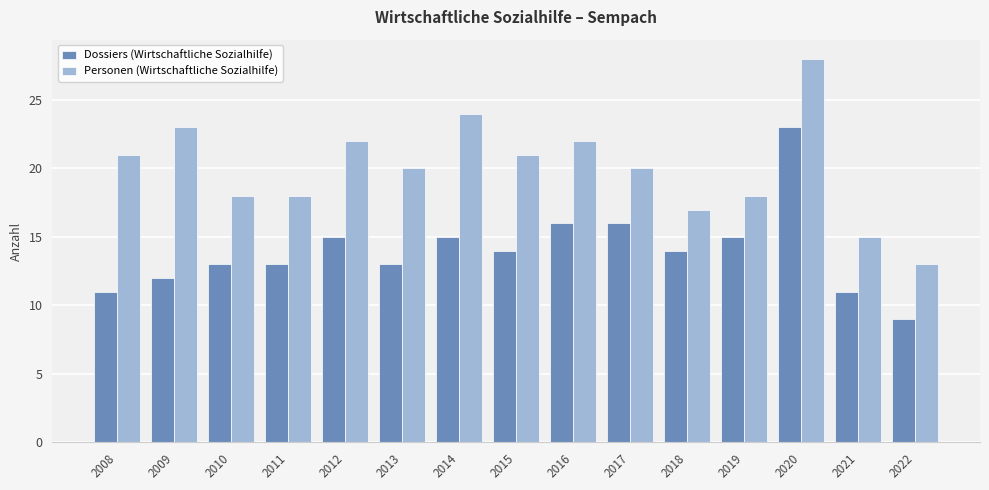

Are the bars grouped side by side (vs. stacked)?

Yes